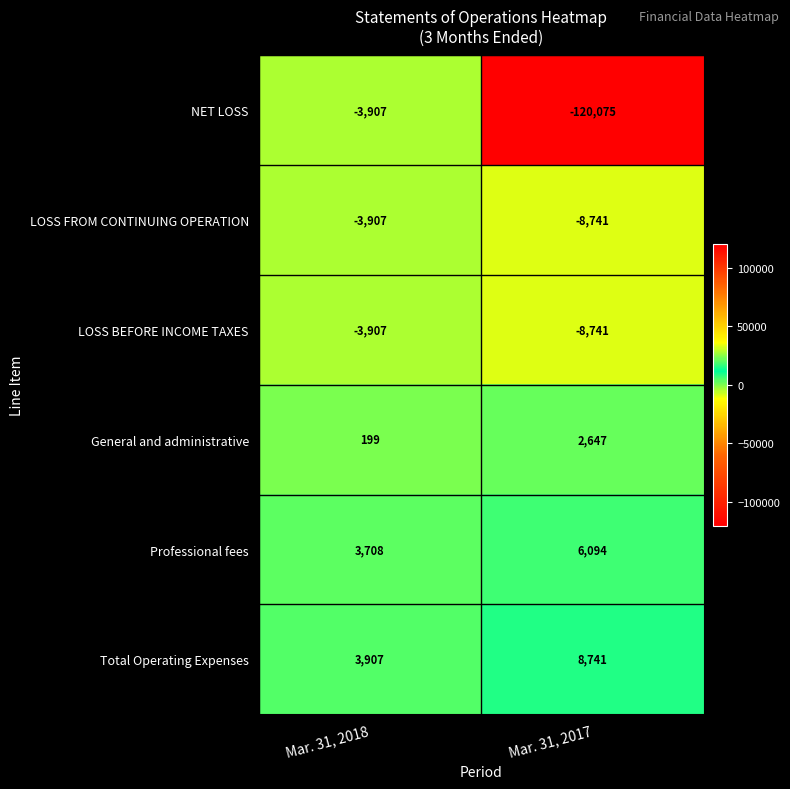

What is the total value across all series at Mar. 31, 2017?

-120075